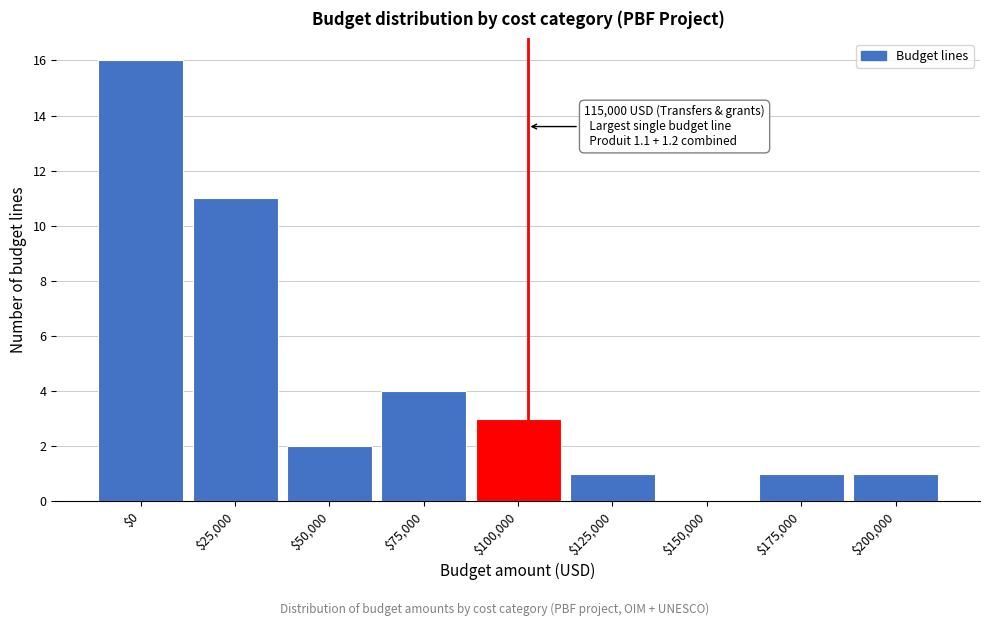

At which label is the value closest to 8?

$25,000